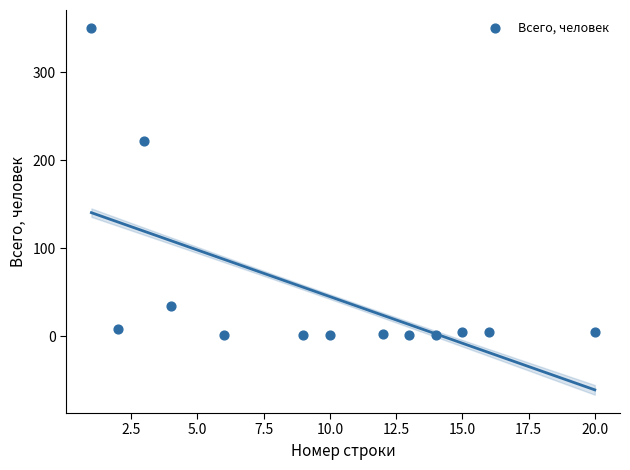

What Y value in the scatter plot is closest to 175?

222